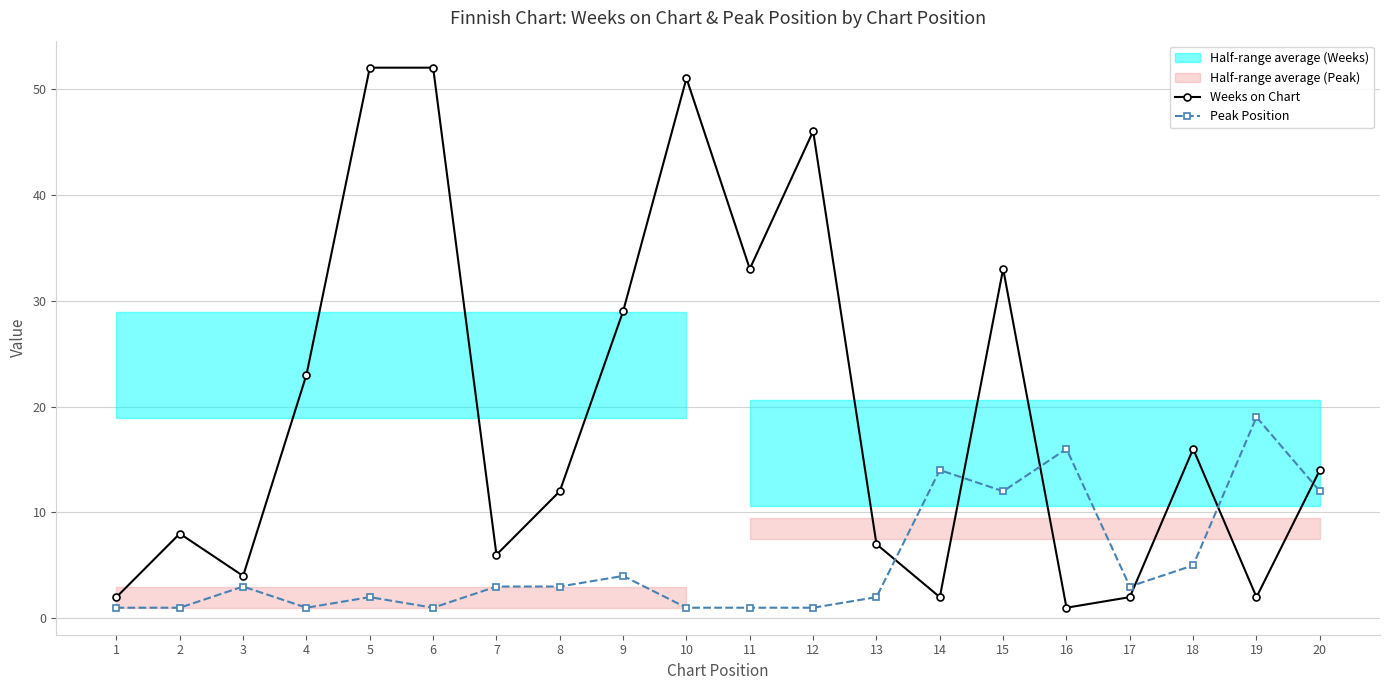

The Peak Position series shows 2 at 9. True or false?

False